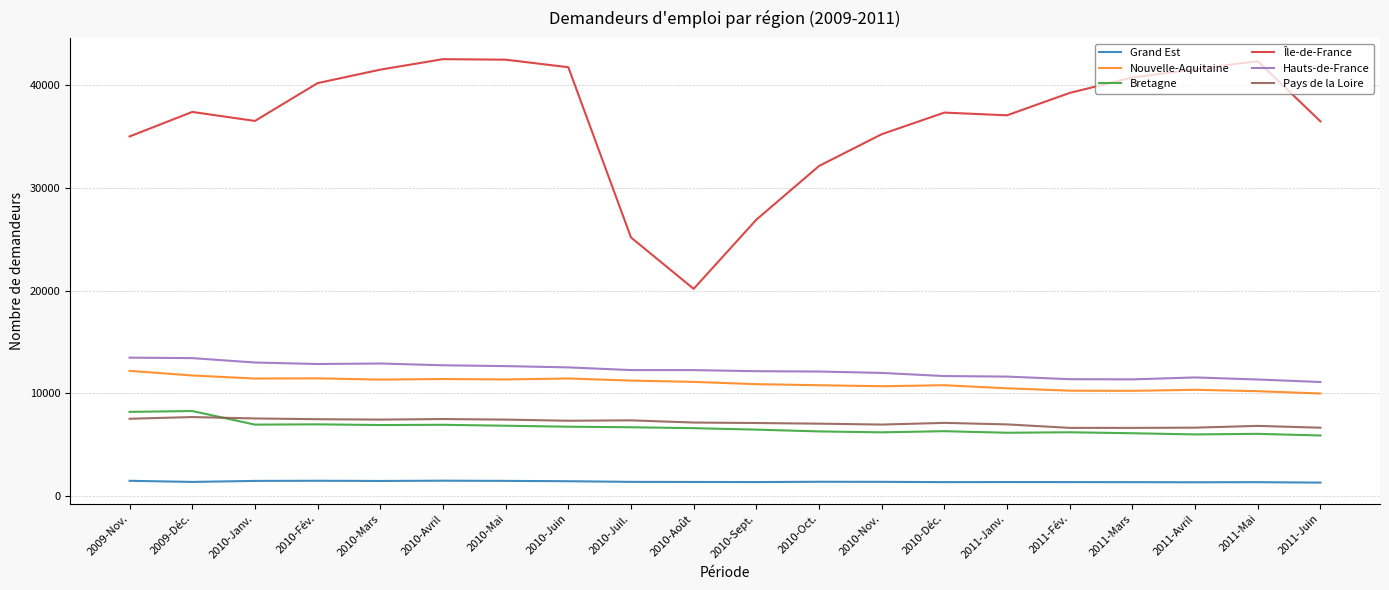

Rank the series at 2011-Avril from lowest to highest value.

Grand Est, Bretagne, Pays de la Loire, Nouvelle-Aquitaine, Hauts-de-France, Île-de-France